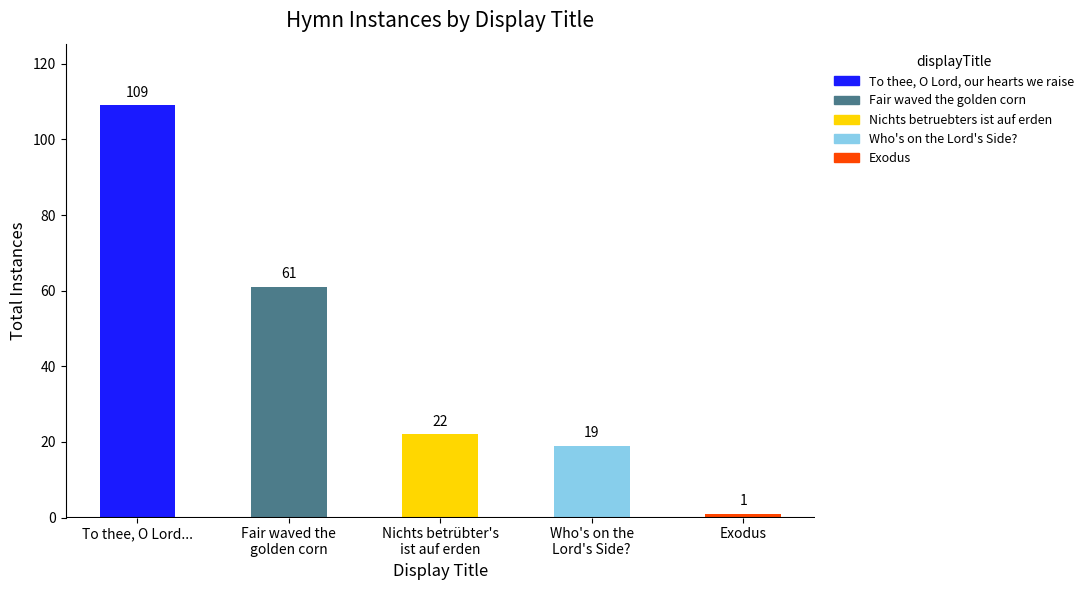

Are the bars horizontal?

No